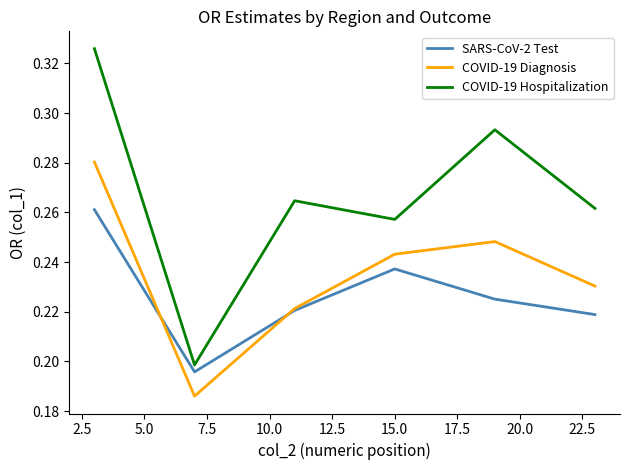

List the series in order of their overall mean, lowest first.

SARS-CoV-2 Test, COVID-19 Diagnosis, COVID-19 Hospitalization